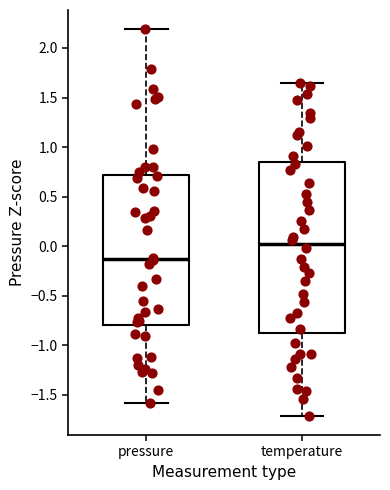

Reading left to right, read every box against the y-axis: the position of its median line, the range the box covers, and the ends of its whiskers. The values are not printed on the chart, so give them approximately, as read against the axis.

pressure: median -0.15, box -0.80 to 0.70, whiskers -1.60 to 2.20
temperature: median 0.00, box -0.85 to 0.85, whiskers -1.70 to 1.65